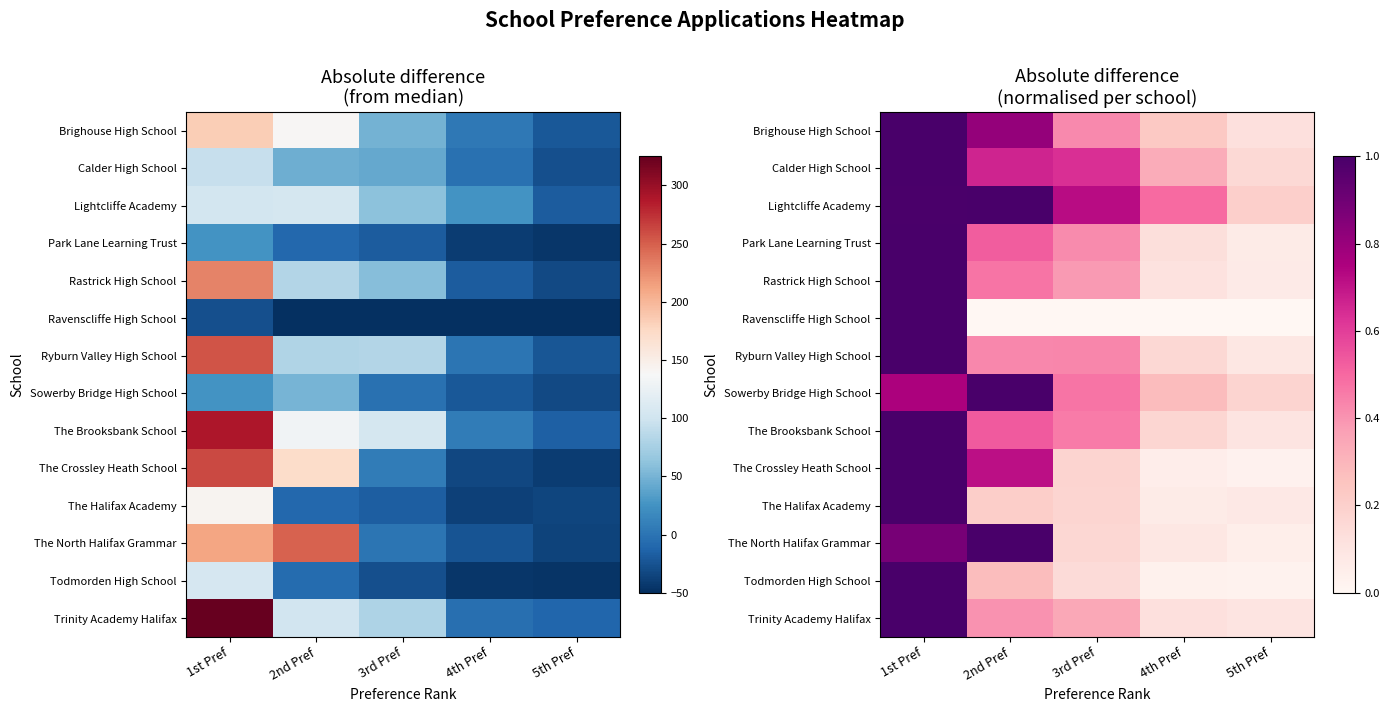

The The Brooksbank School series shows 0.1 at 5th Pref. True or false?

True